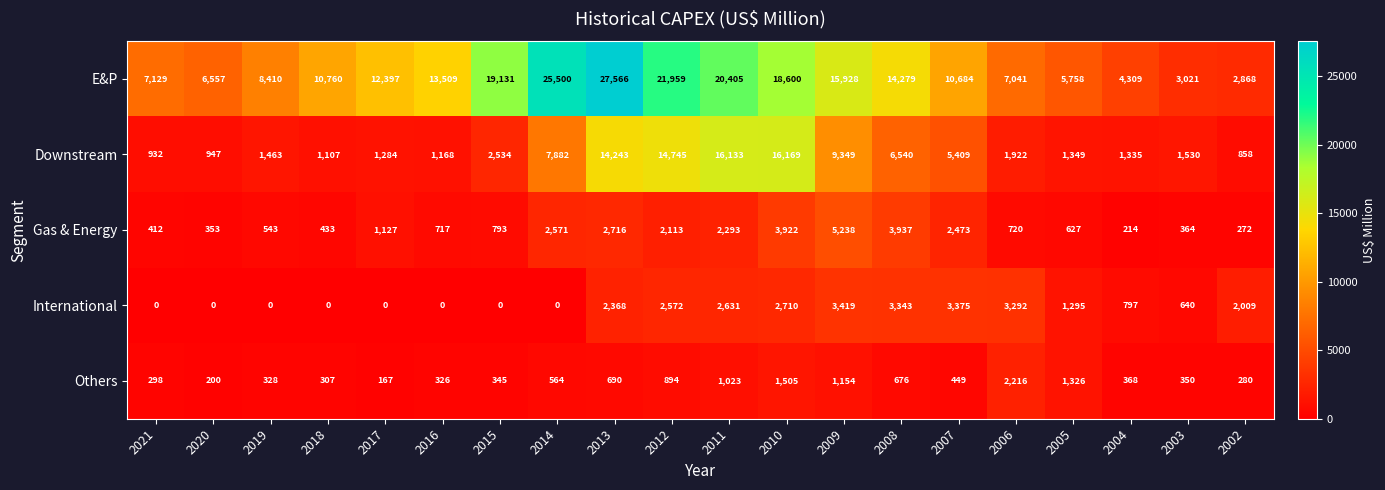

List the labels in order of E&P value, smallest first.

2002, 2003, 2004, 2005, 2020, 2006, 2021, 2019, 2007, 2018, 2017, 2016, 2008, 2009, 2010, 2015, 2011, 2012, 2014, 2013